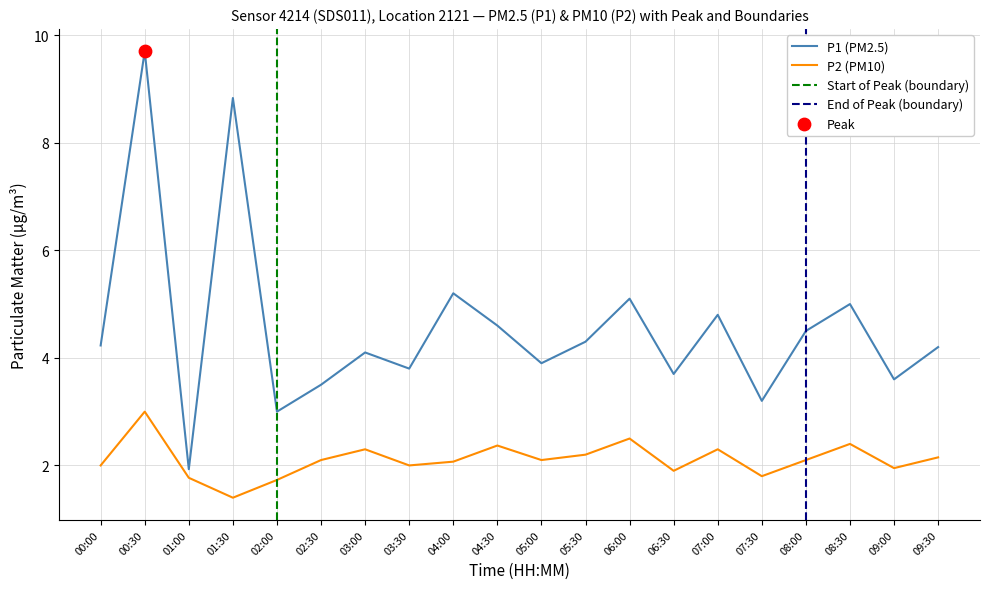

At how many categories does at least one series exceed 1?

20